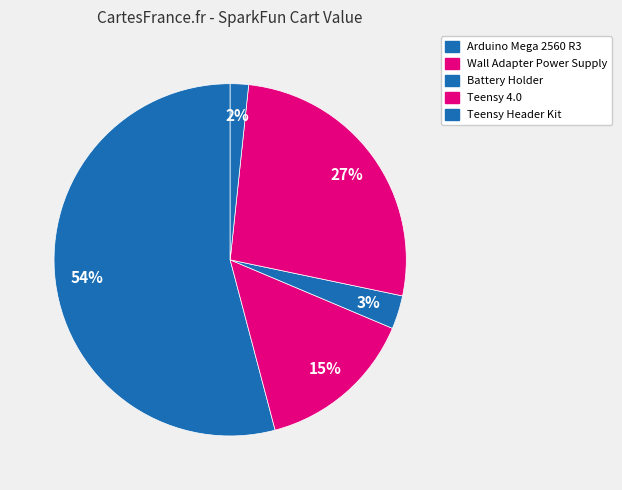

To the nearest percent, what is the difference between the largest and smallest slice percentages?

52%